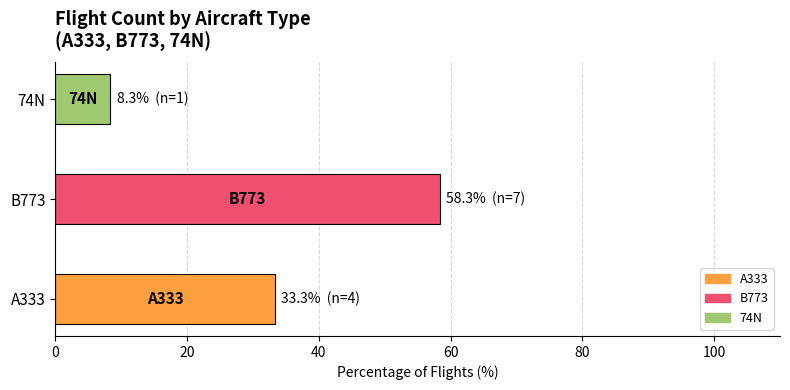

Reading top to bottom, what are all the values shown in this chart?

8.3	58.3	33.3